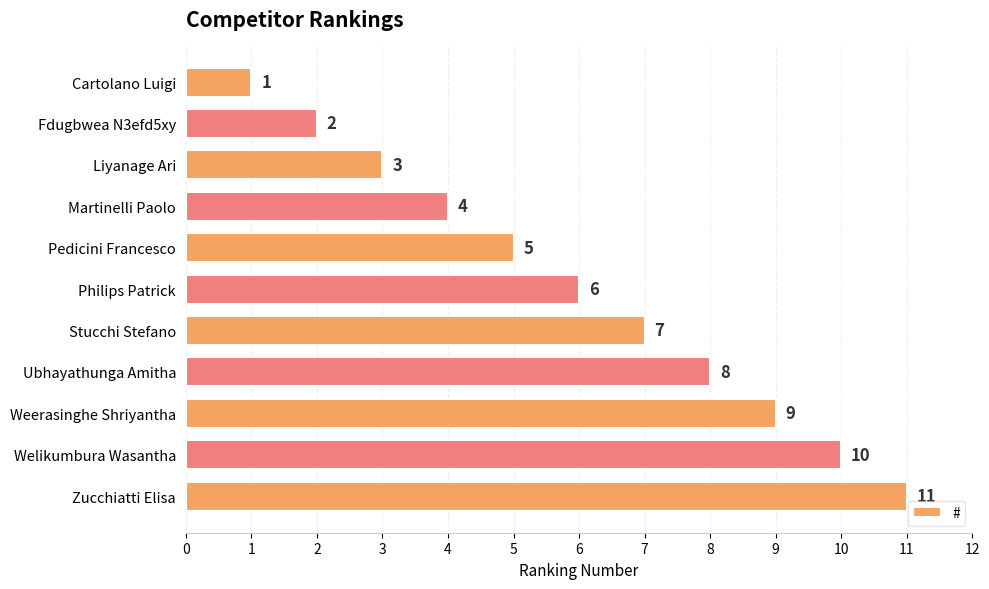

What is the change in value from Pedicini Francesco to Philips Patrick?

+1